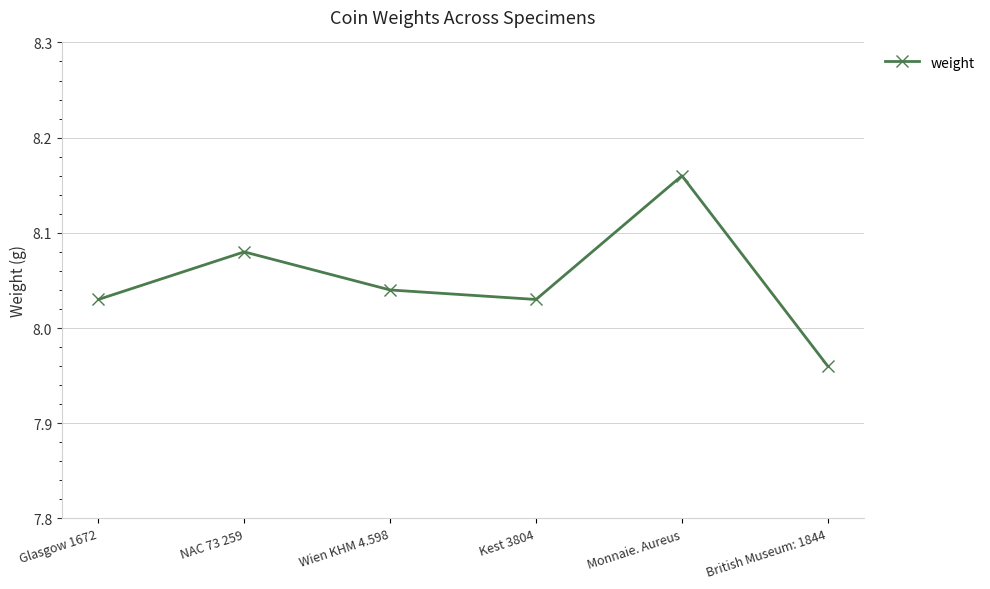

What is the difference between the maximum and minimum values?

0.2